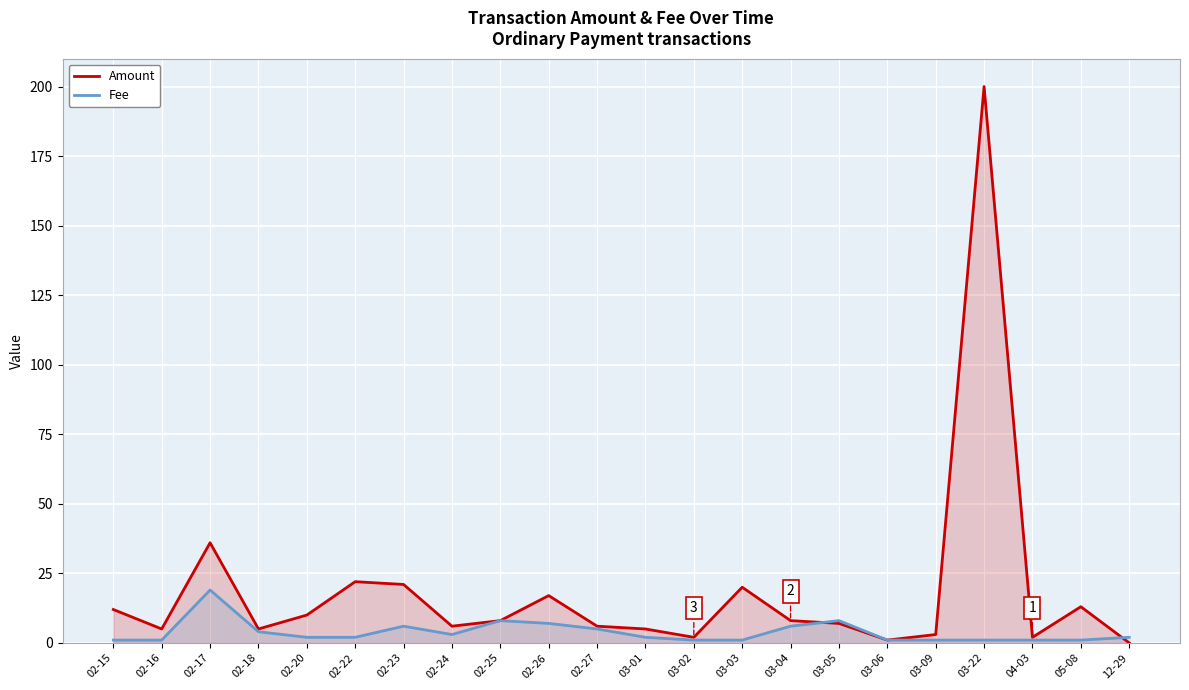

Is the value of Fee at 02-15 greater than the value of Amount at 02-18?

No